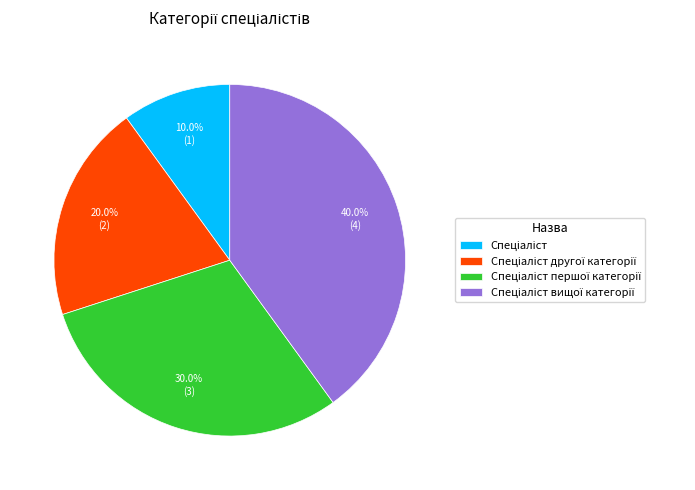

Is there a majority slice in this chart?

No